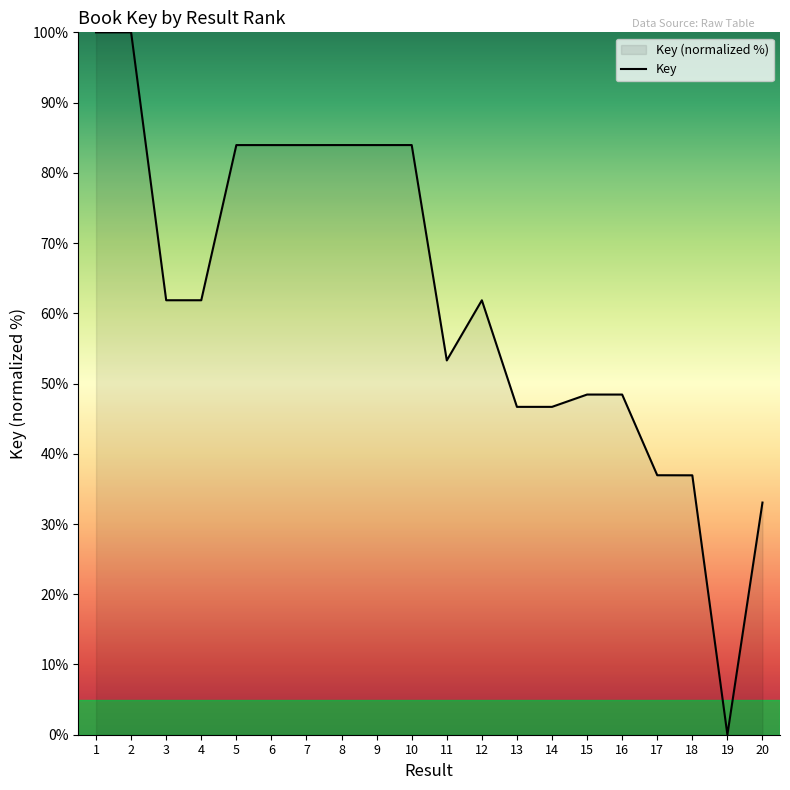

The chart shows a value of 61.9 at 4. True or false?

True